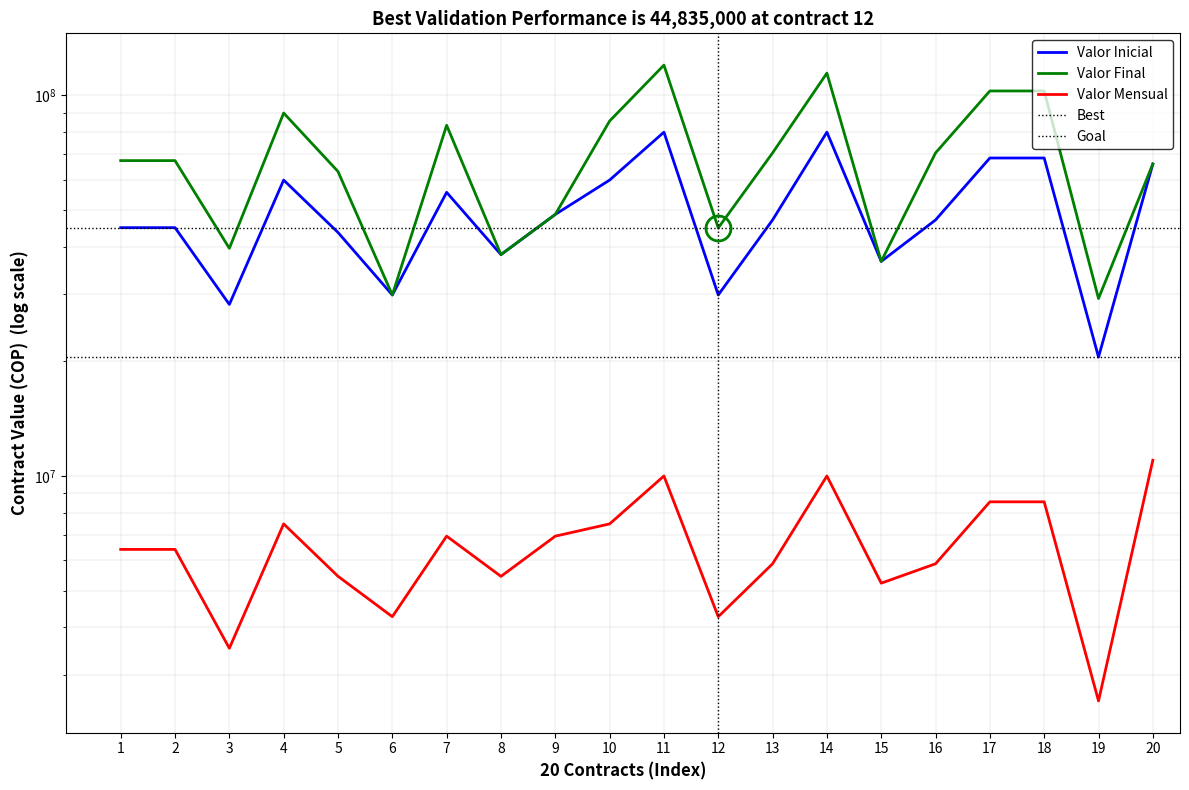

At 8, list the series in order from smallest to largest.

Valor Mensual, Valor Inicial, Valor Final